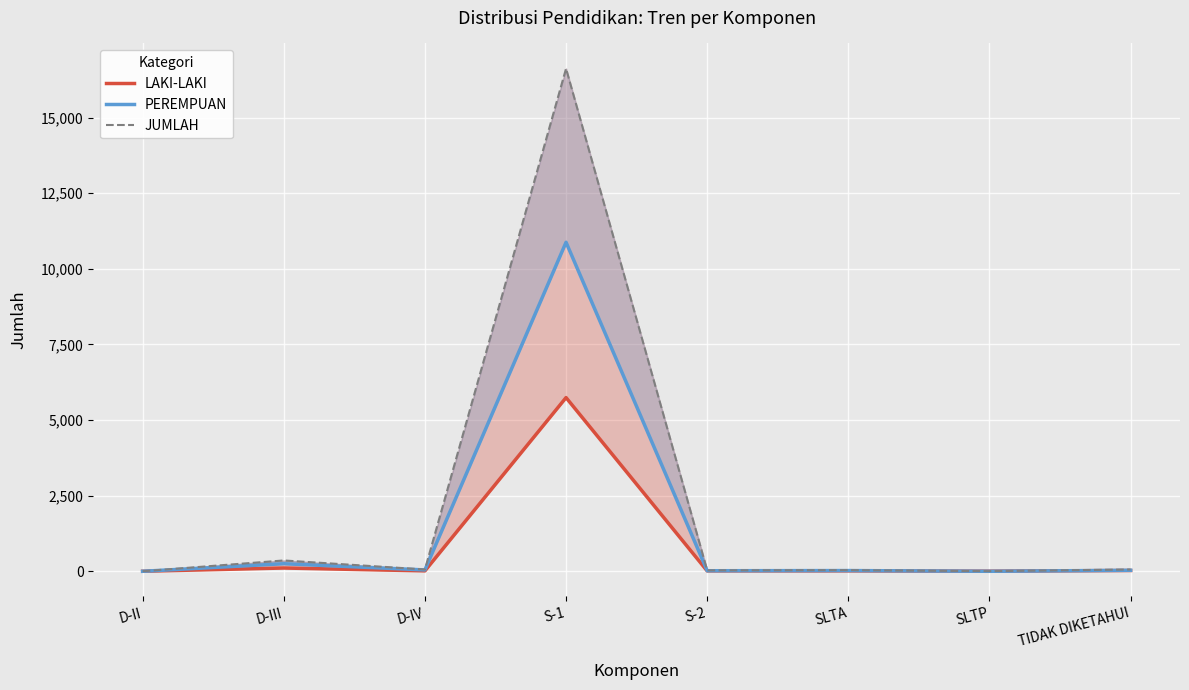

At D-IV, list the series in order from smallest to largest.

LAKI-LAKI, PEREMPUAN, JUMLAH